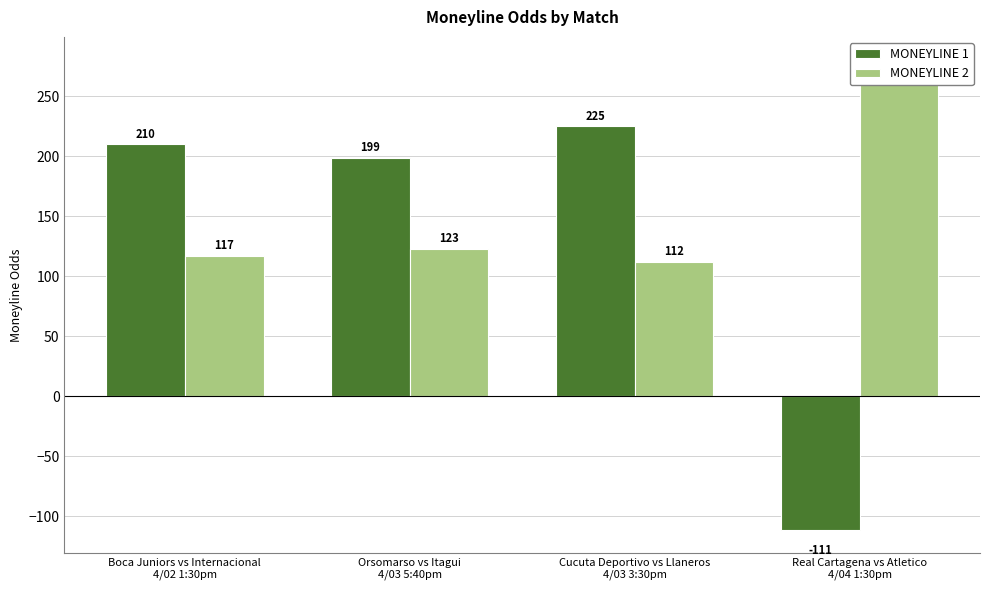

Rank the series at Cucuta Deportivo vs Llaneros
4/03 3:30pm from lowest to highest value.

MONEYLINE 2, MONEYLINE 1